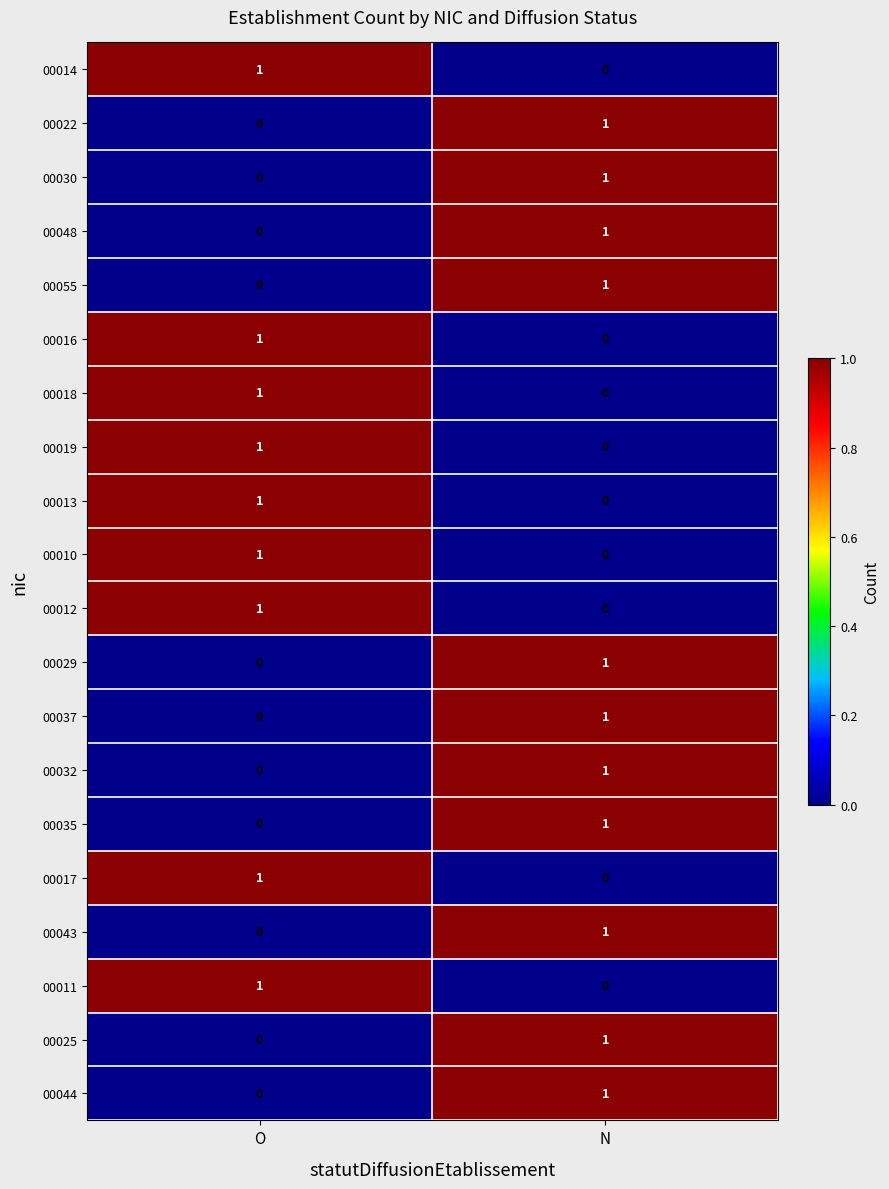

What is the total value across all series at O?

9